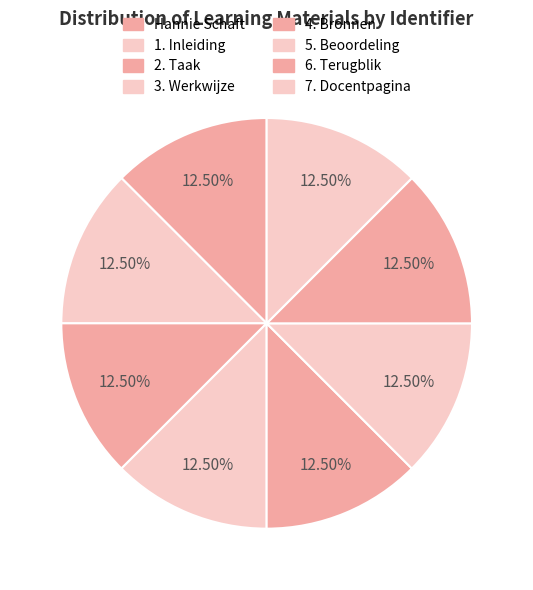

Does any single category account for the majority?

No